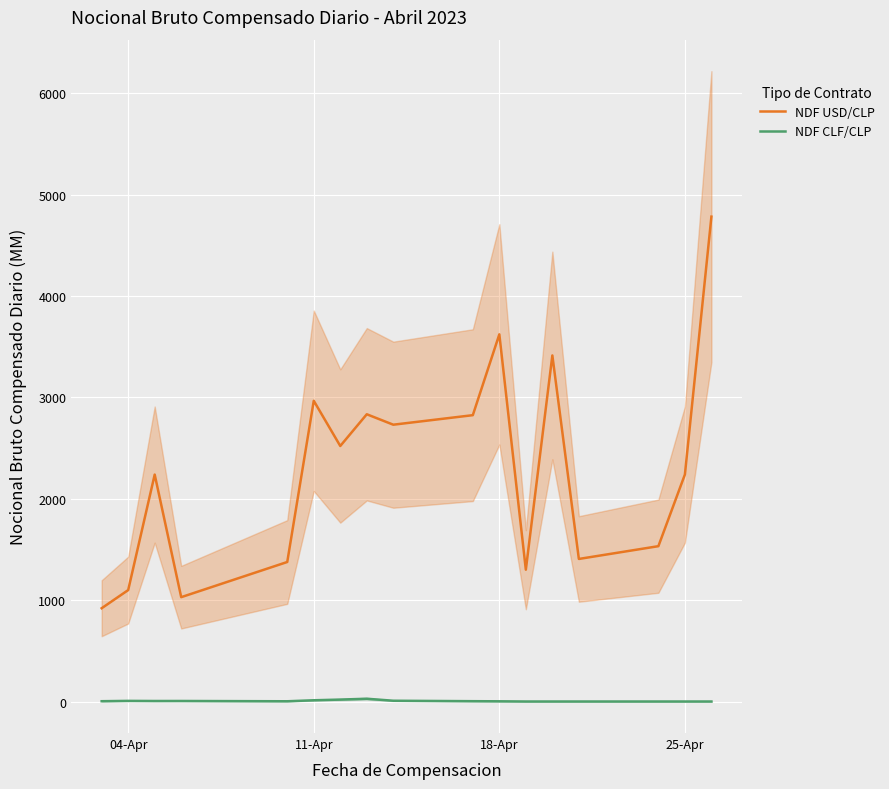

True or false: NDF CLF/CLP and NDF USD/CLP intersect in this chart.

False